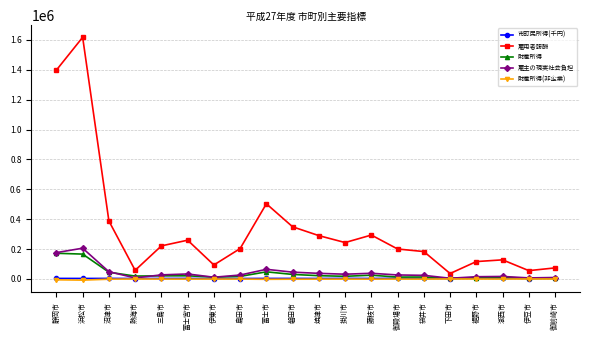

How many distinct data groups are displayed?

5